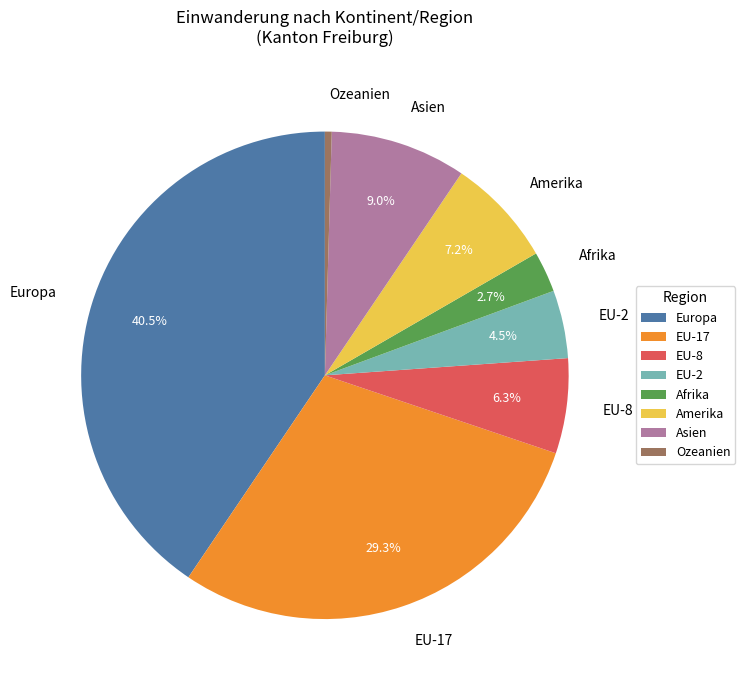

To the nearest percent, what is the average slice percentage?

12%